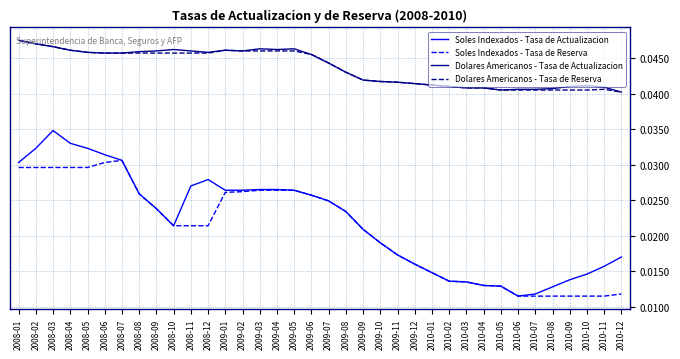

True or false: Dolares Americanos - Tasa de Actualizacion and Soles Indexados - Tasa de Actualizacion cross at least once.

False